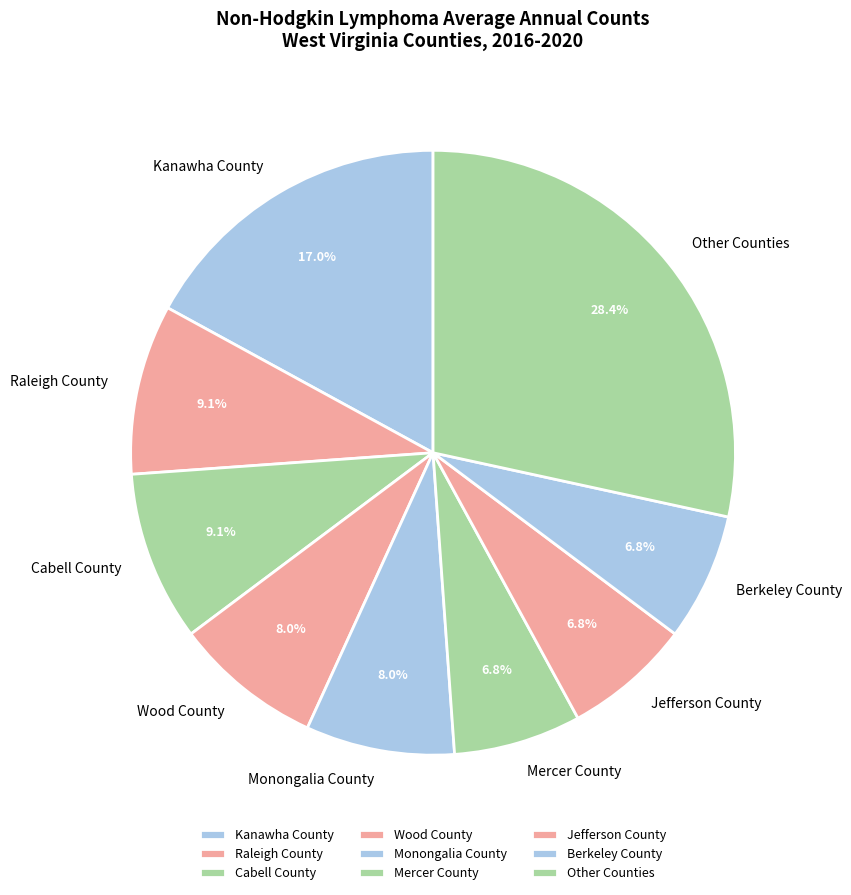

To the nearest percent, what is the difference between the largest and smallest slice percentages?

22%